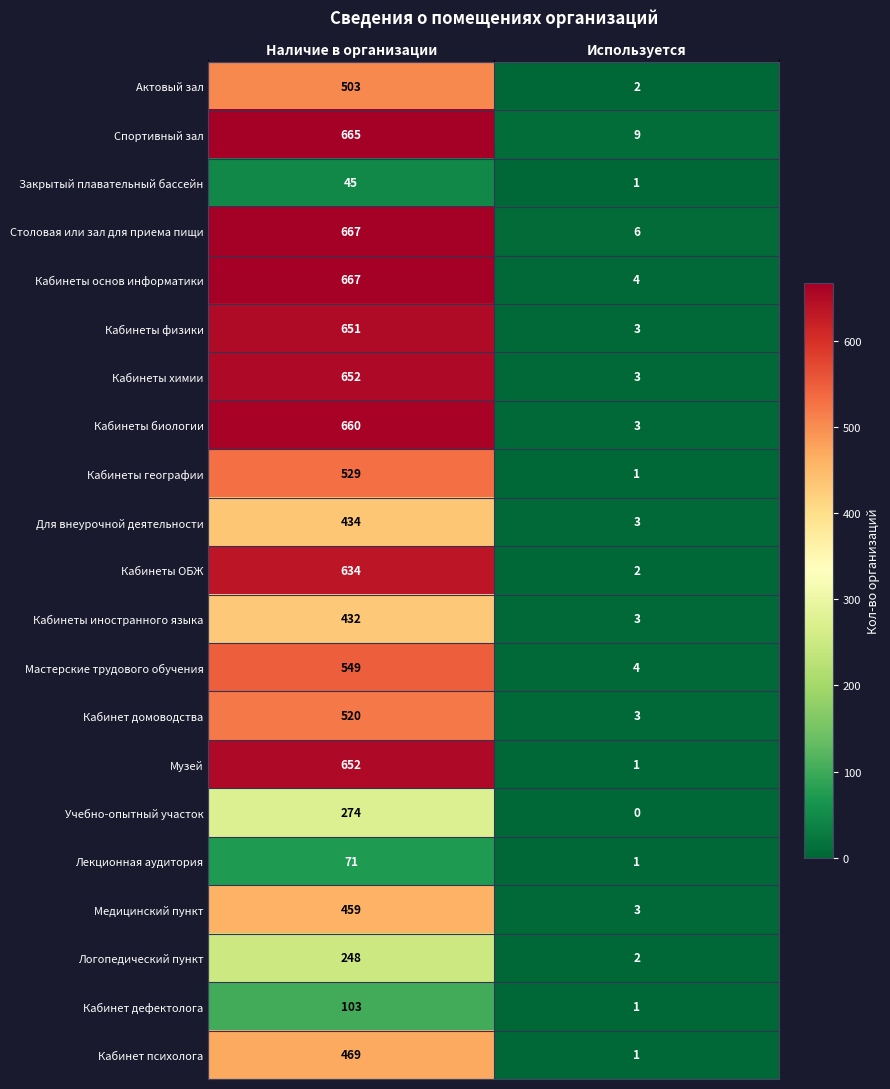

Which series has the widest spread of values?

Кабинеты основ информатики